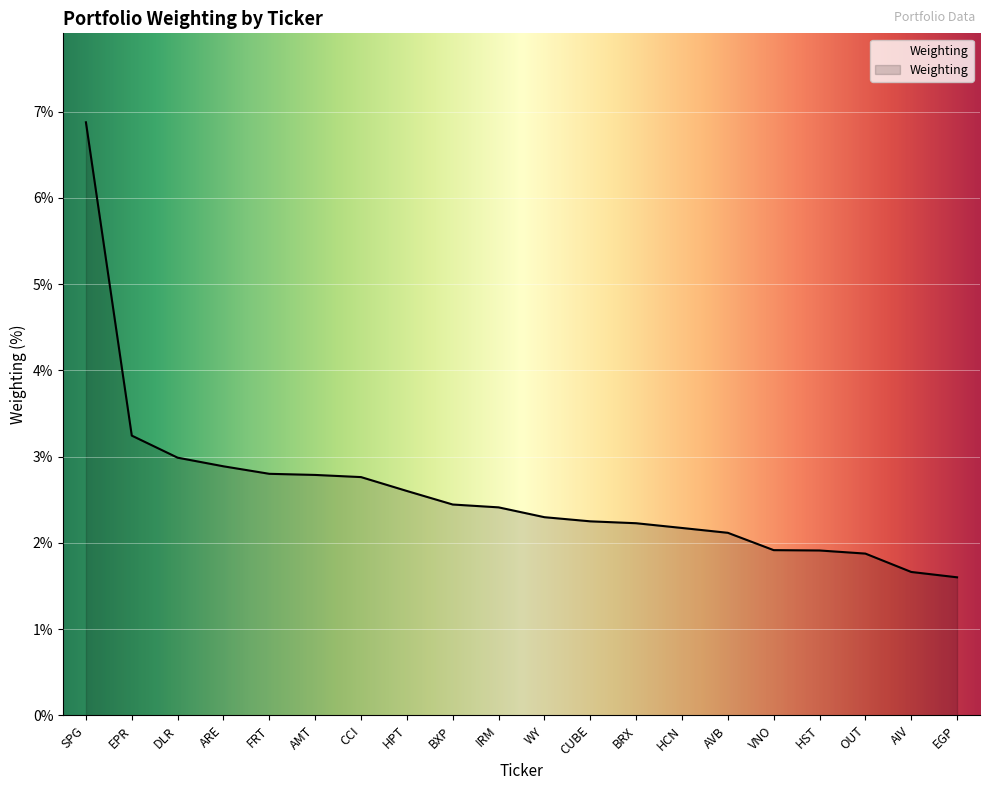

What is the approximate value at VNO?

1.9